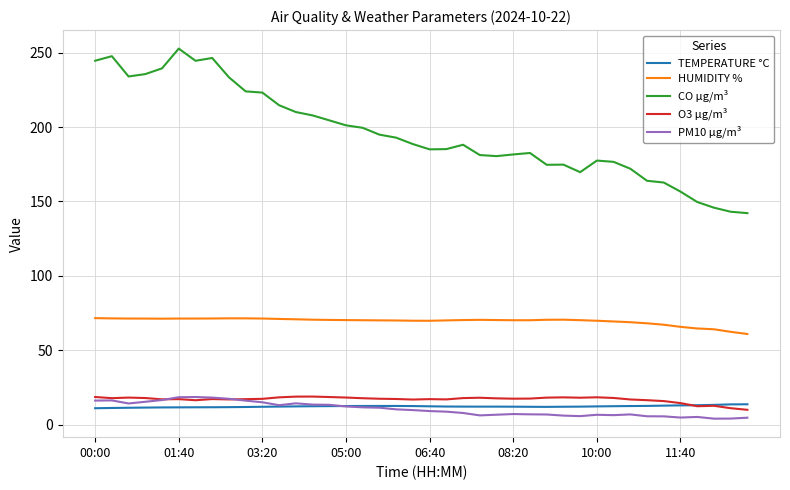

True or false: HUMIDITY % and PM10 µg/m³ intersect in this chart.

False